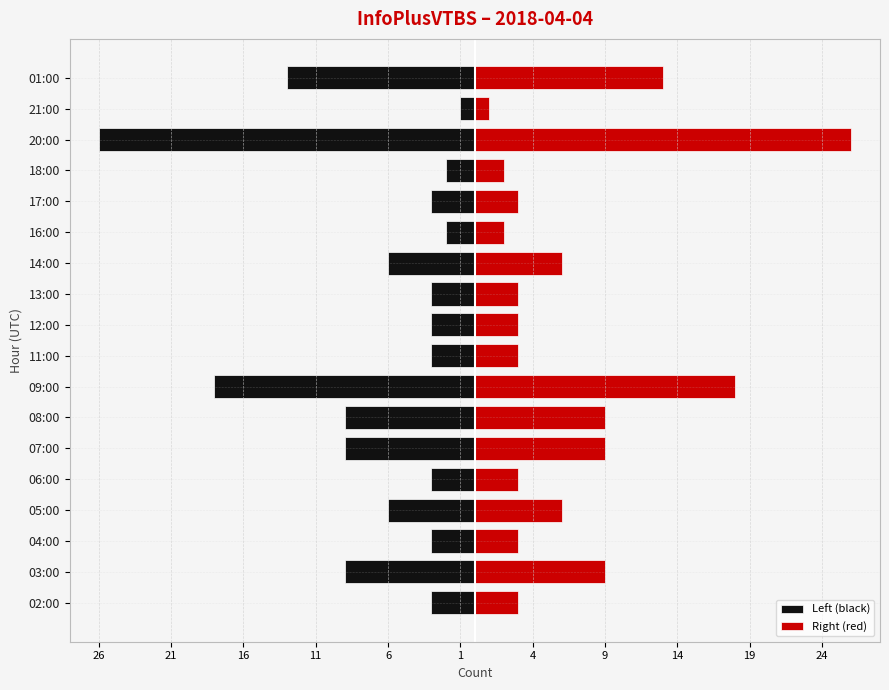

What is the difference between the maximum and second lowest values in the Right (red) series?

24